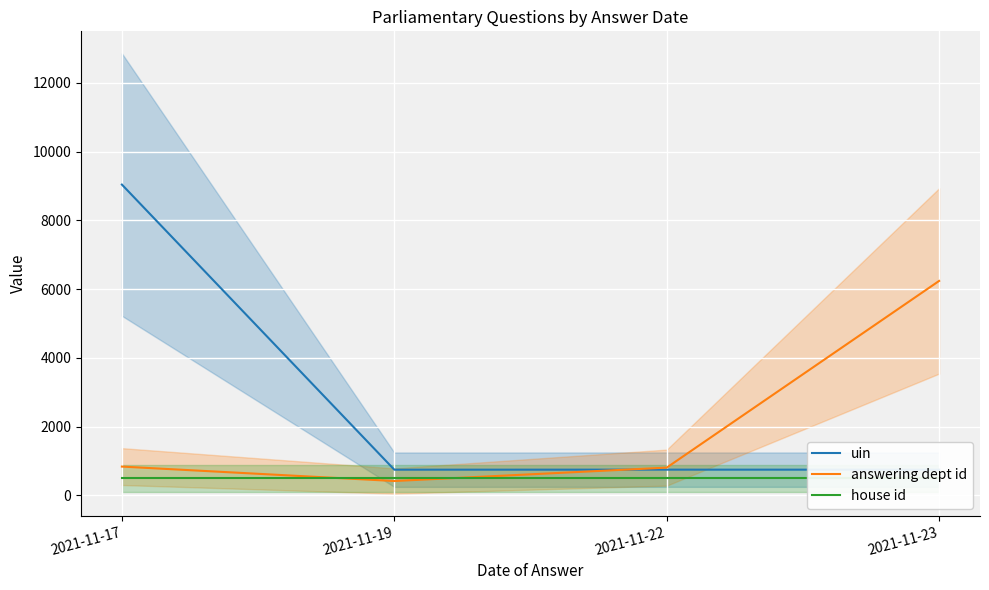

What are all the series names shown in the legend?

uin, answering dept id, house id